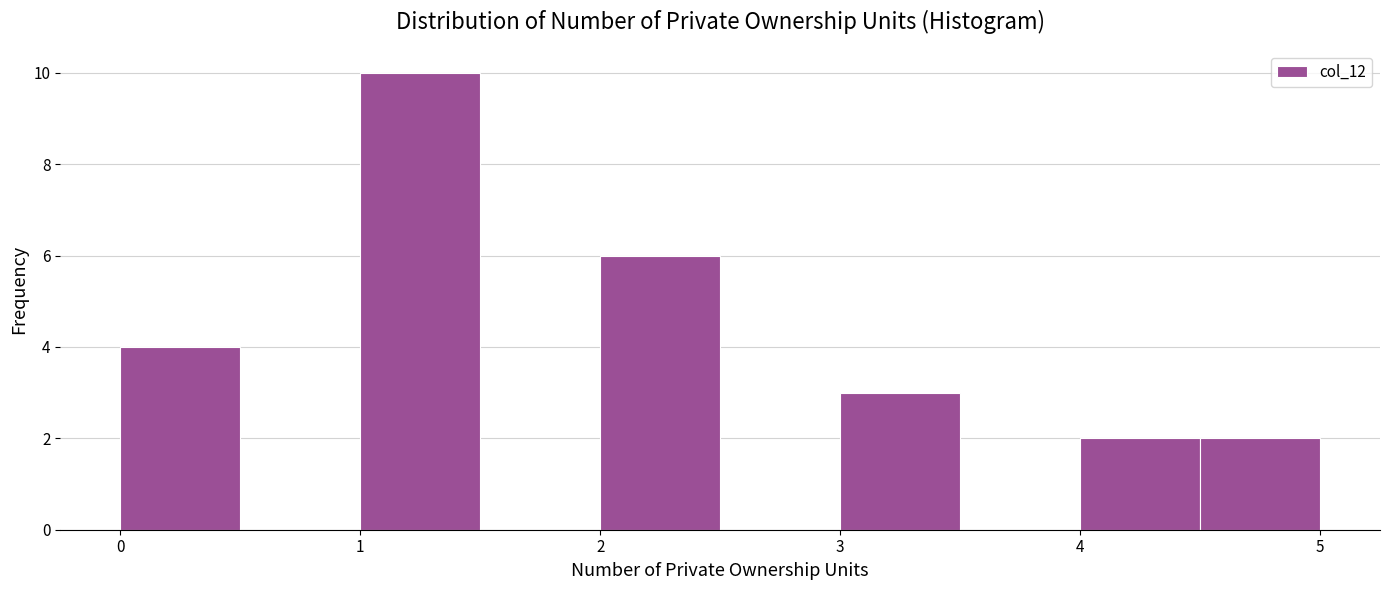

Over which range of the x-axis is the bar tallest?

1.0 to 1.5